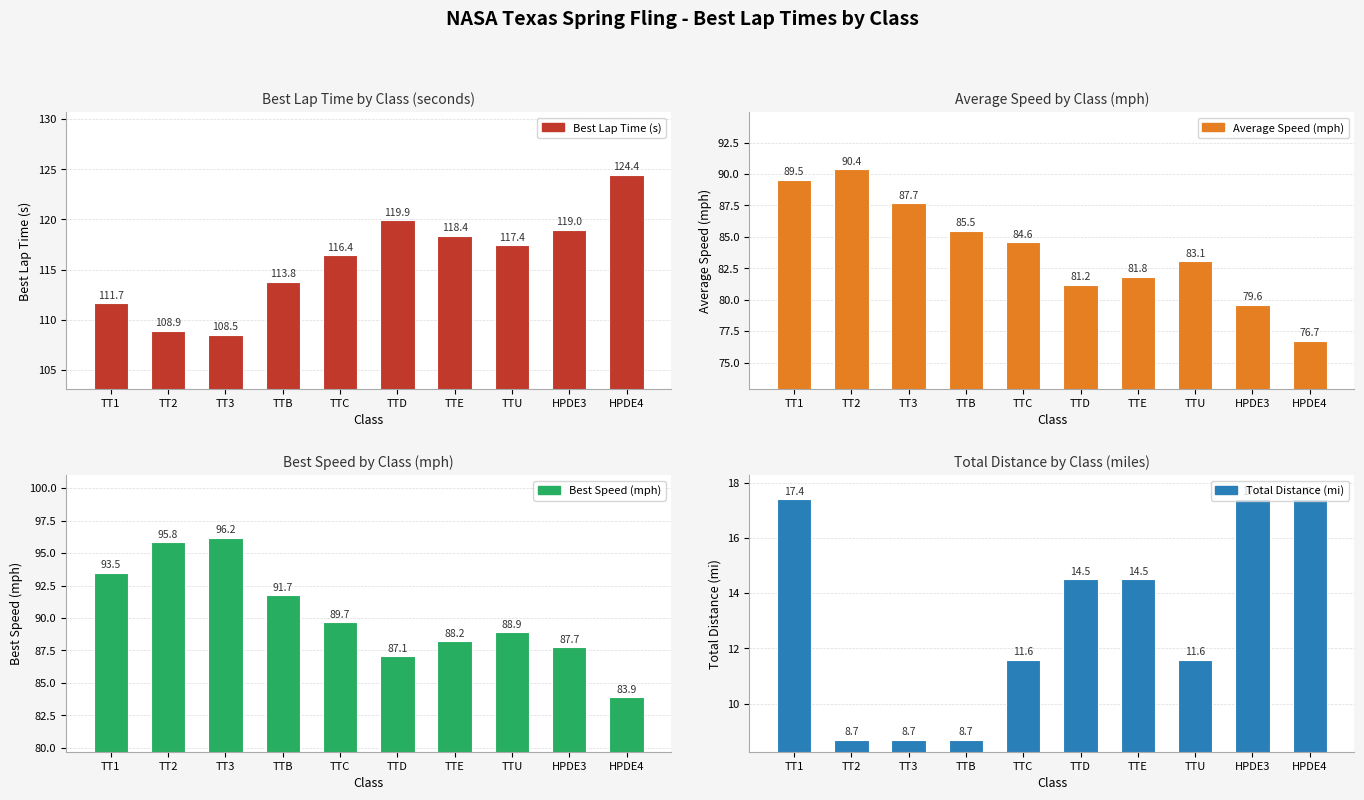

Where does the Average Speed (mph) series first go above 84?

TT1